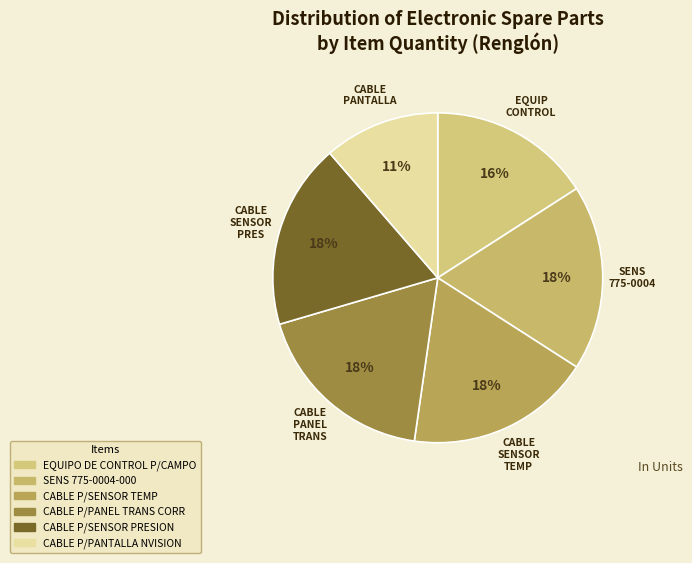

Count the number of slices in the pie.

6